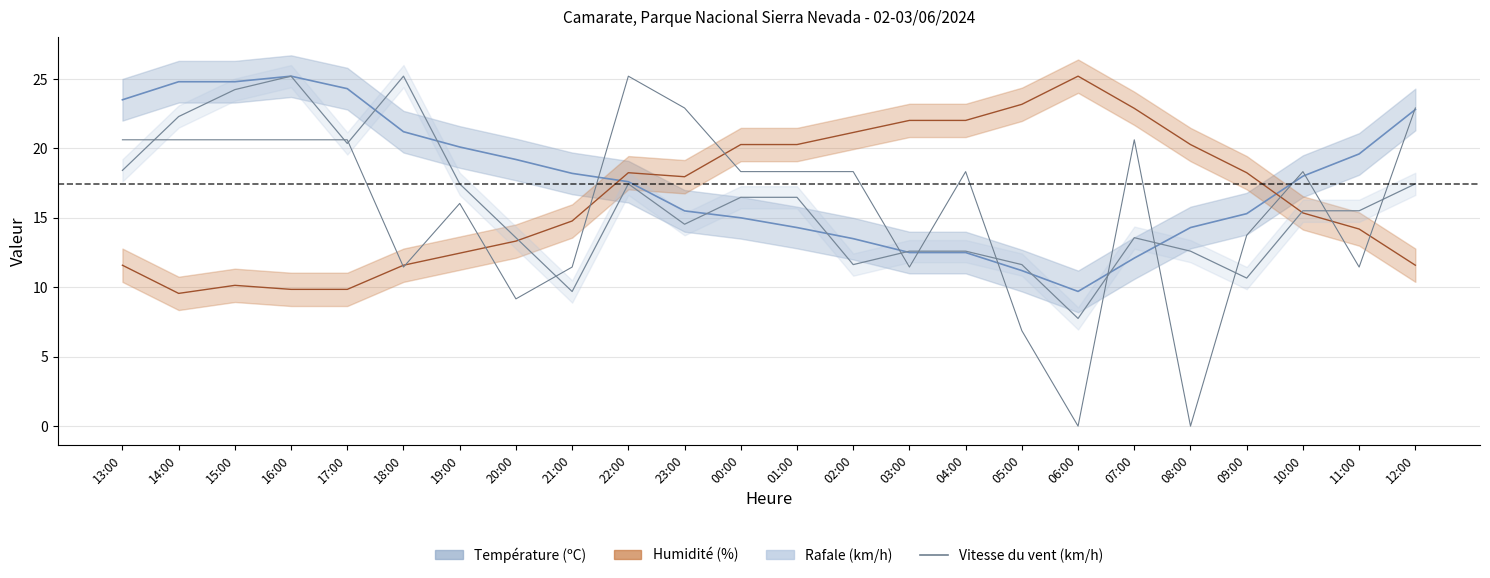

At which category does the chart reach its minimum across all series?

06:00